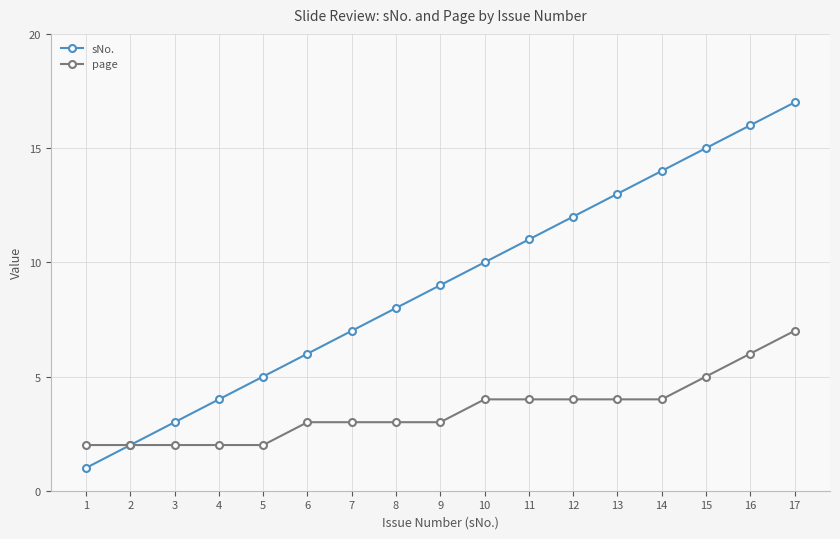

The value of sNo. at 7 is 11. True or false?

False